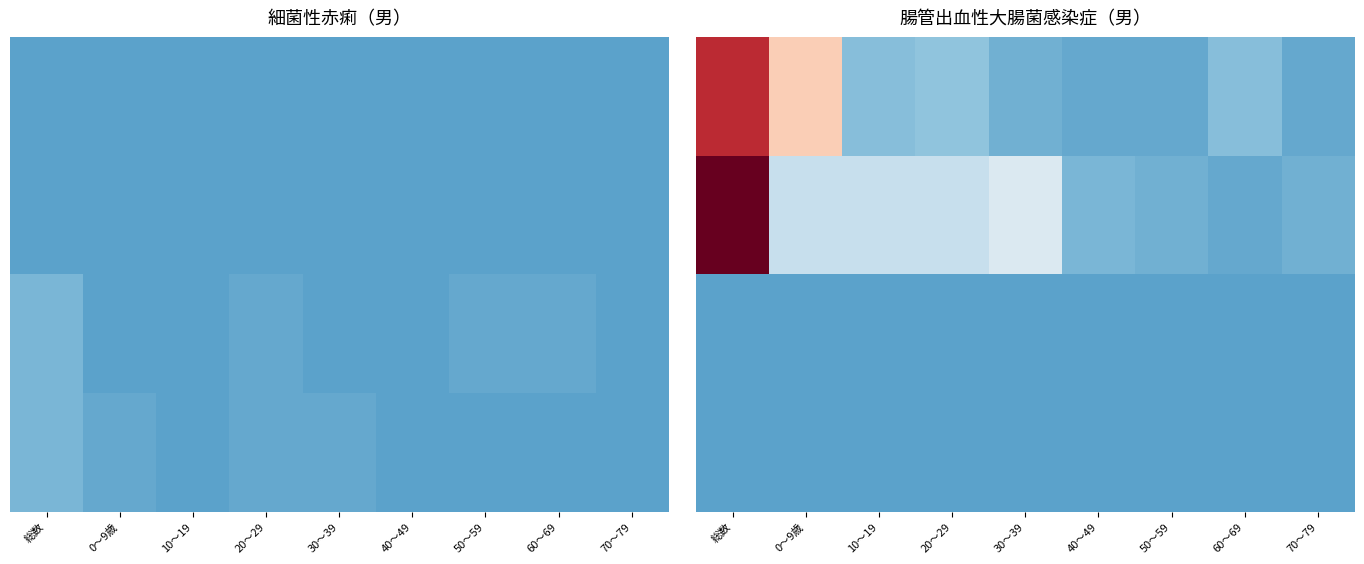

Count the number of categories in the chart.

9